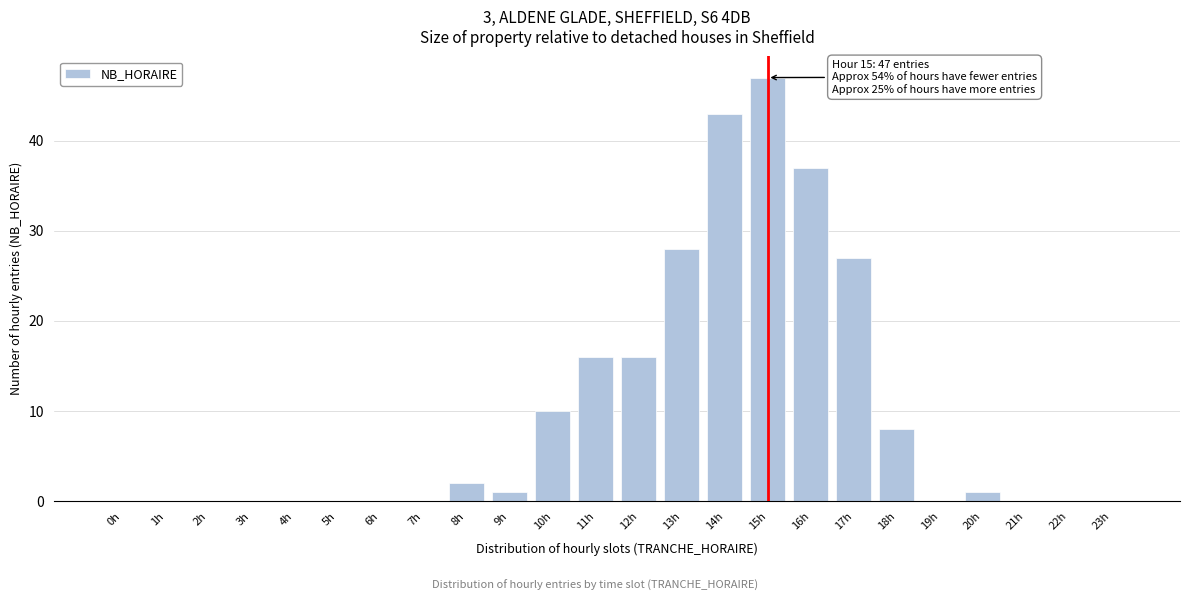

Reading right to left, what are all the values shown in this chart?

23h=0	22h=0	21h=0	20h=1	19h=0	18h=8	17h=27	16h=37	15h=47	14h=43	13h=28	12h=16	11h=16	10h=10	9h=1	8h=2	7h=0	6h=0	5h=0	4h=0	3h=0	2h=0	1h=0	0h=0